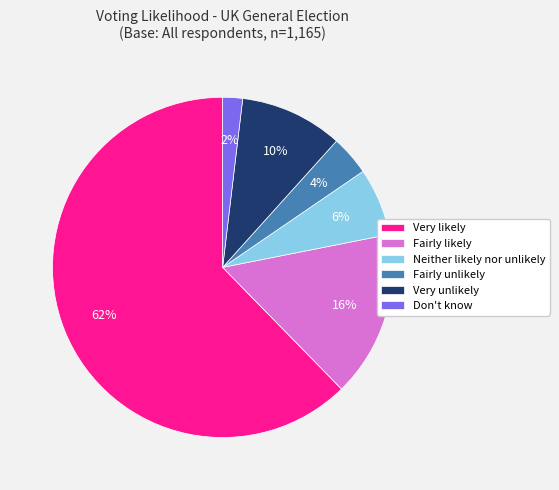

To the nearest percent, what is the difference between the largest and smallest slice percentages?

60%